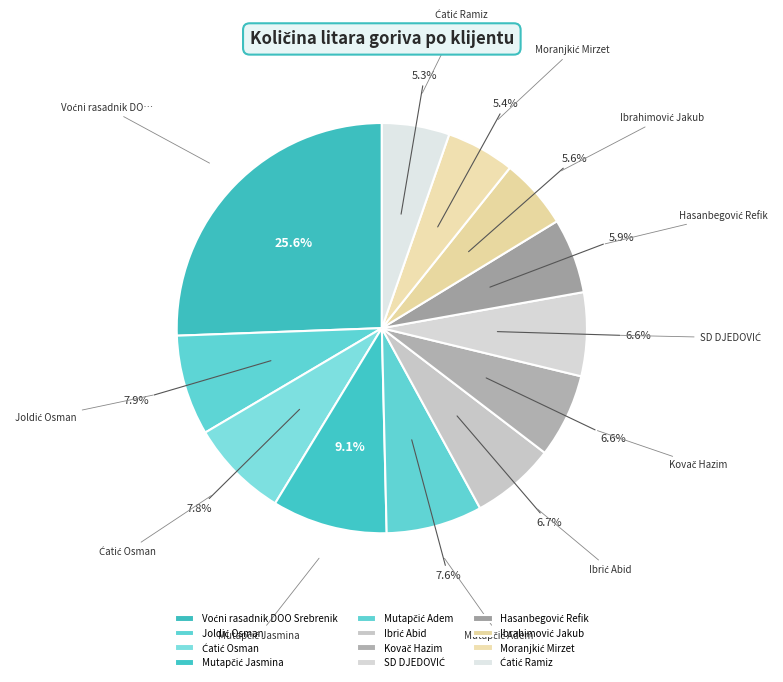

To the nearest percent, what is the difference between the largest and smallest slice percentages?

20%